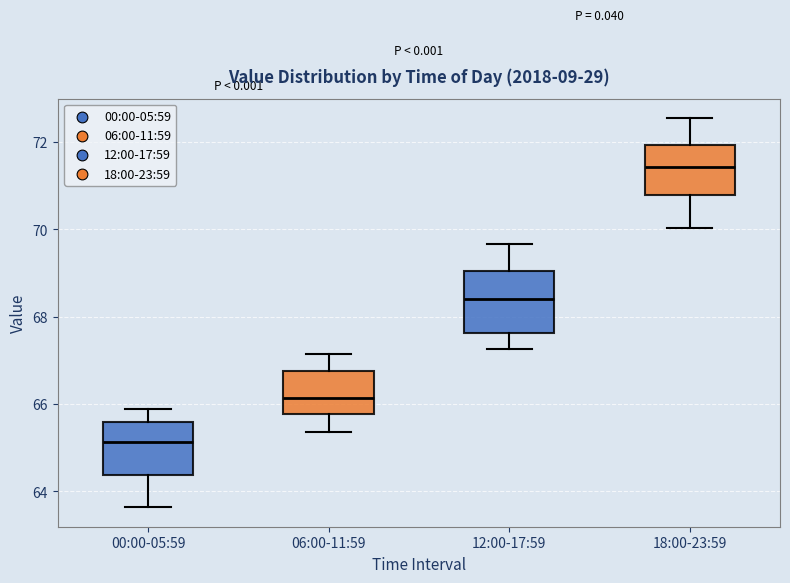

Which box is the tallest, from its lower edge to its upper edge?

12:00-17:59